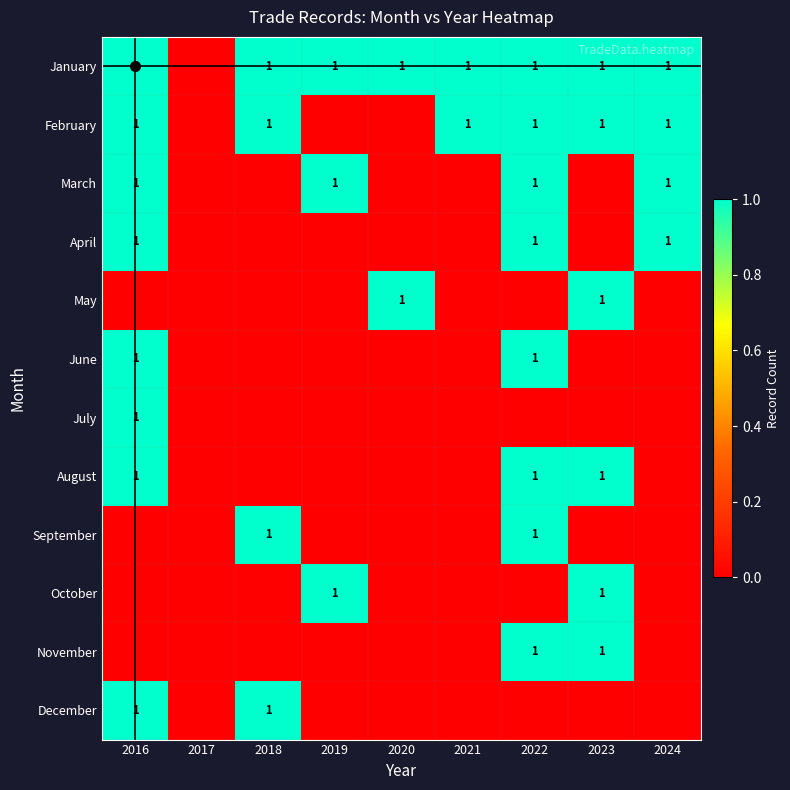

The October series shows 2 at 2023. True or false?

False